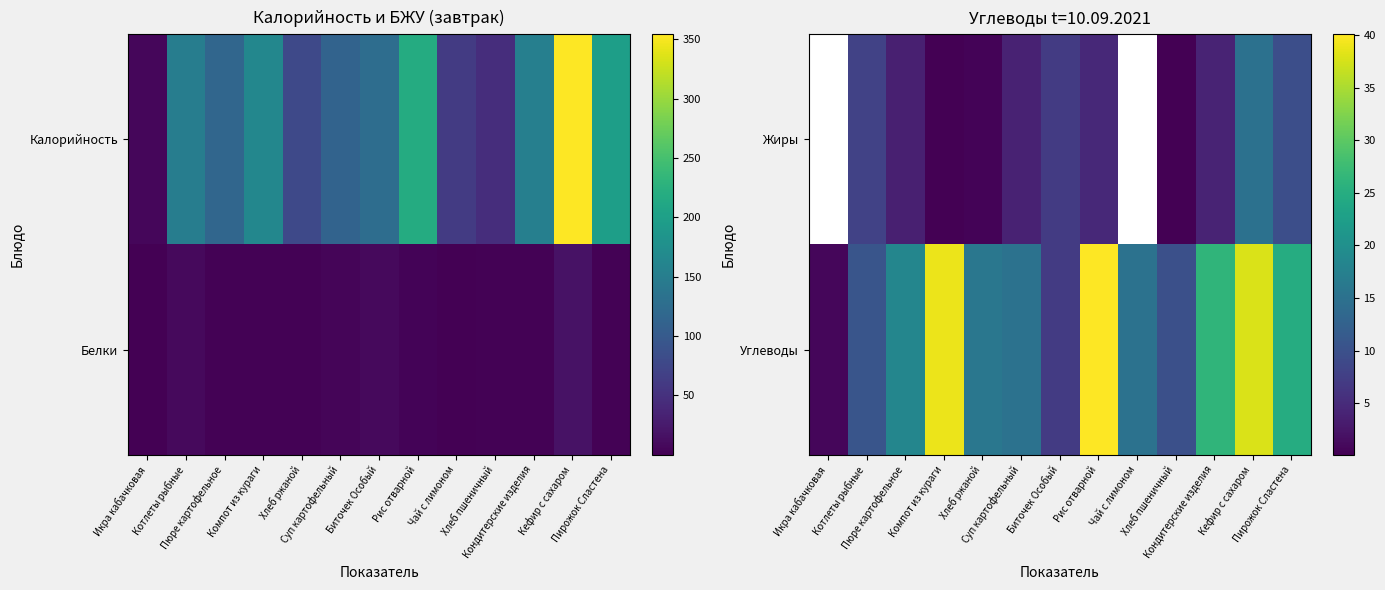

Is it true that Углеводы equals 15.7 at Котлеты рыбные?

False